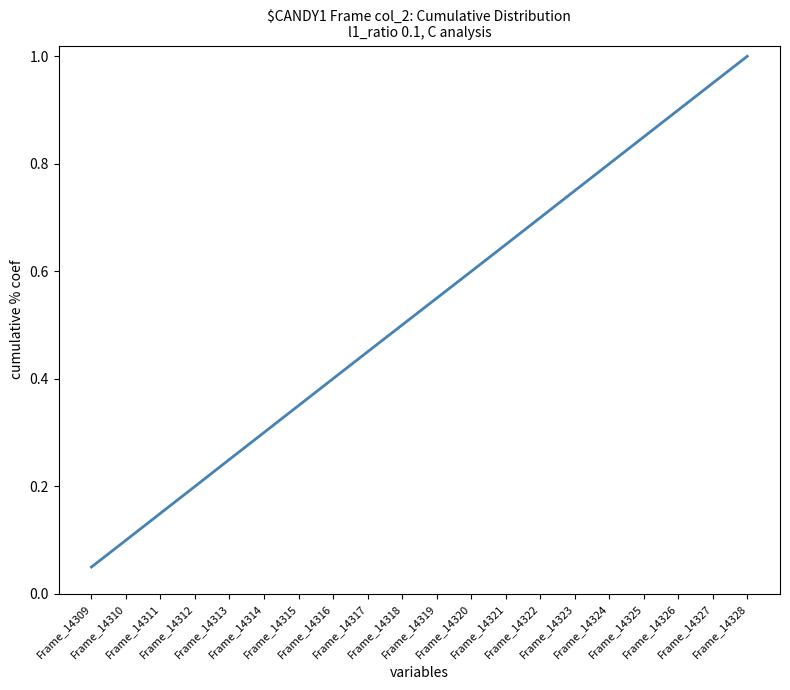

Does the chart display data point markers on the line(s)?

No